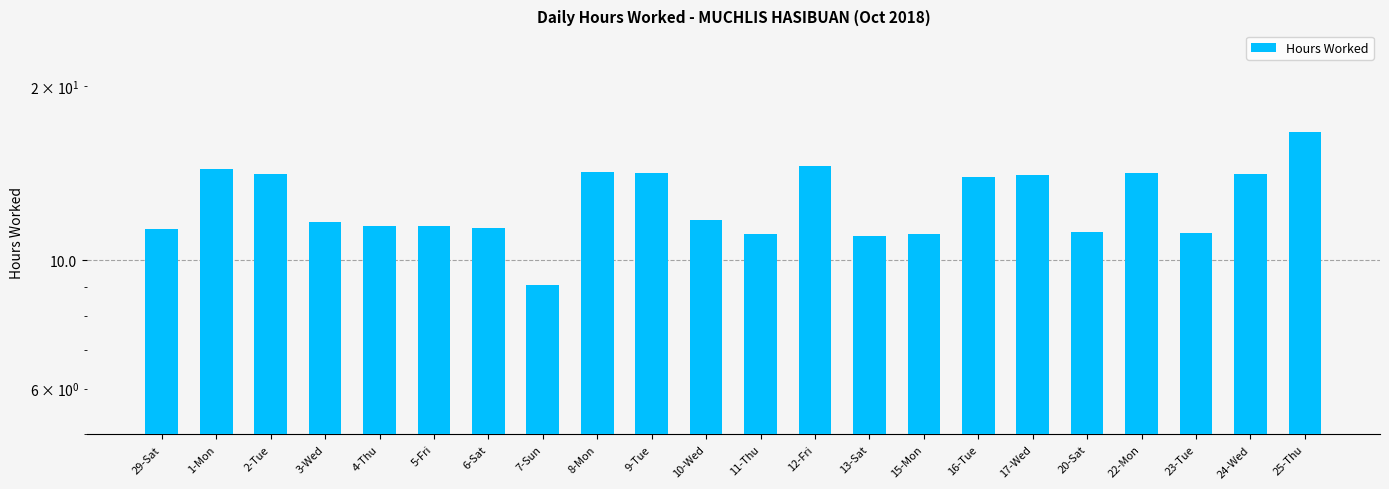

How many data points are less than 11?

1